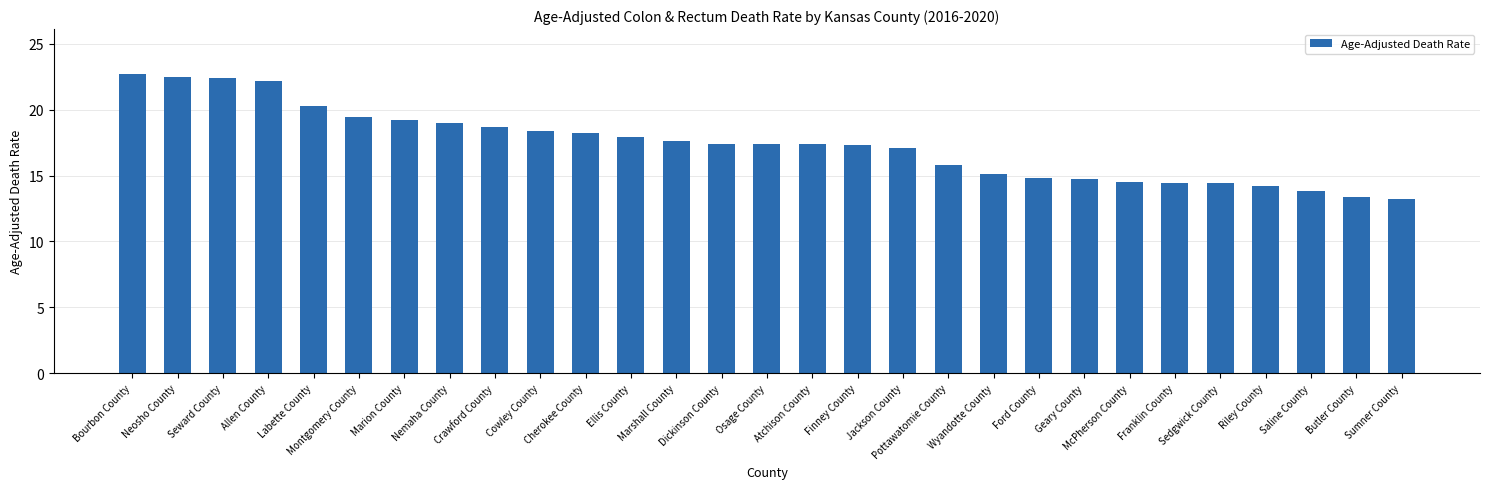

What is the smallest value displayed?

13.2